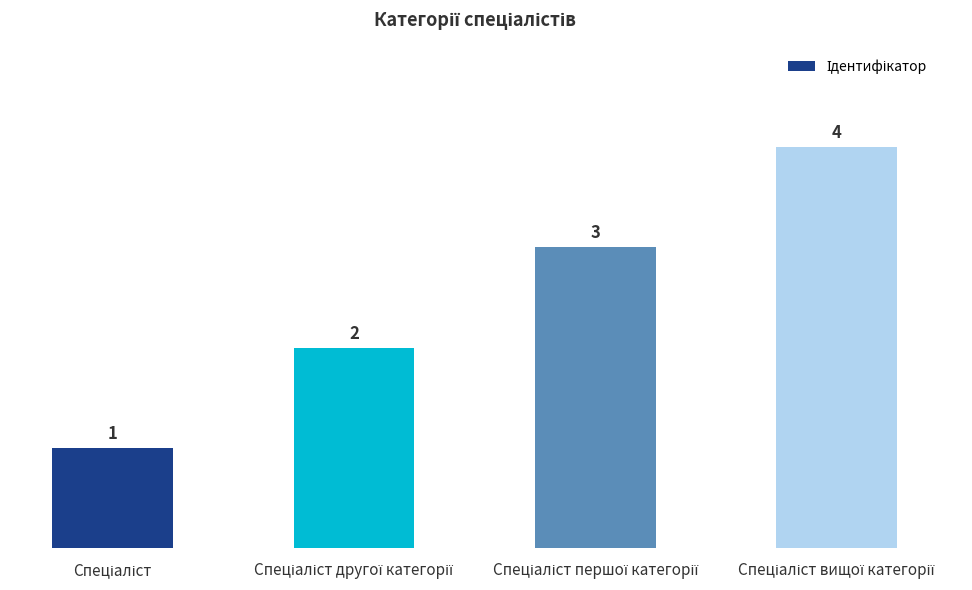

What is the sum of all values?

10